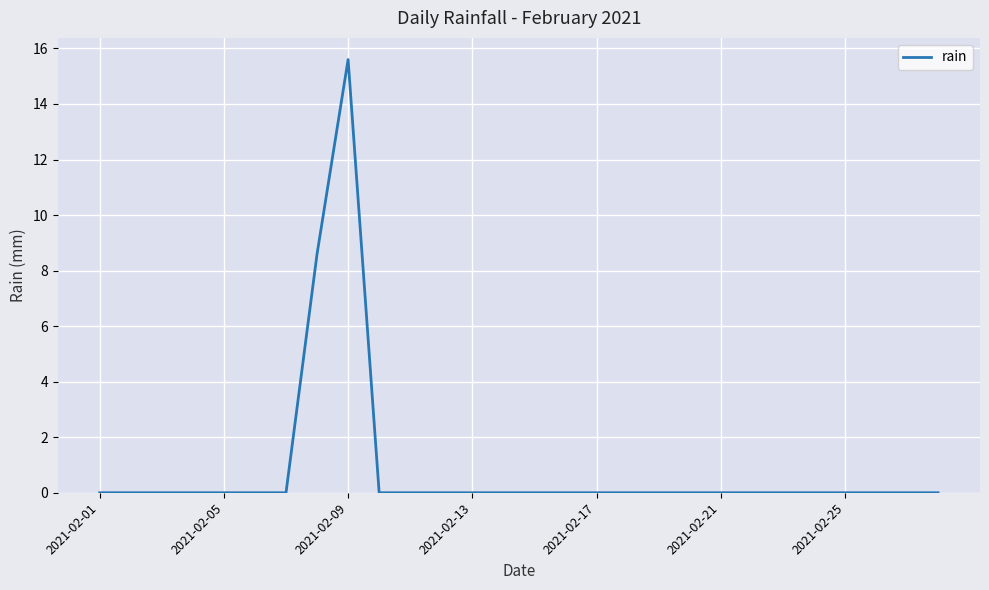

Does the chart have visible grid lines?

Yes